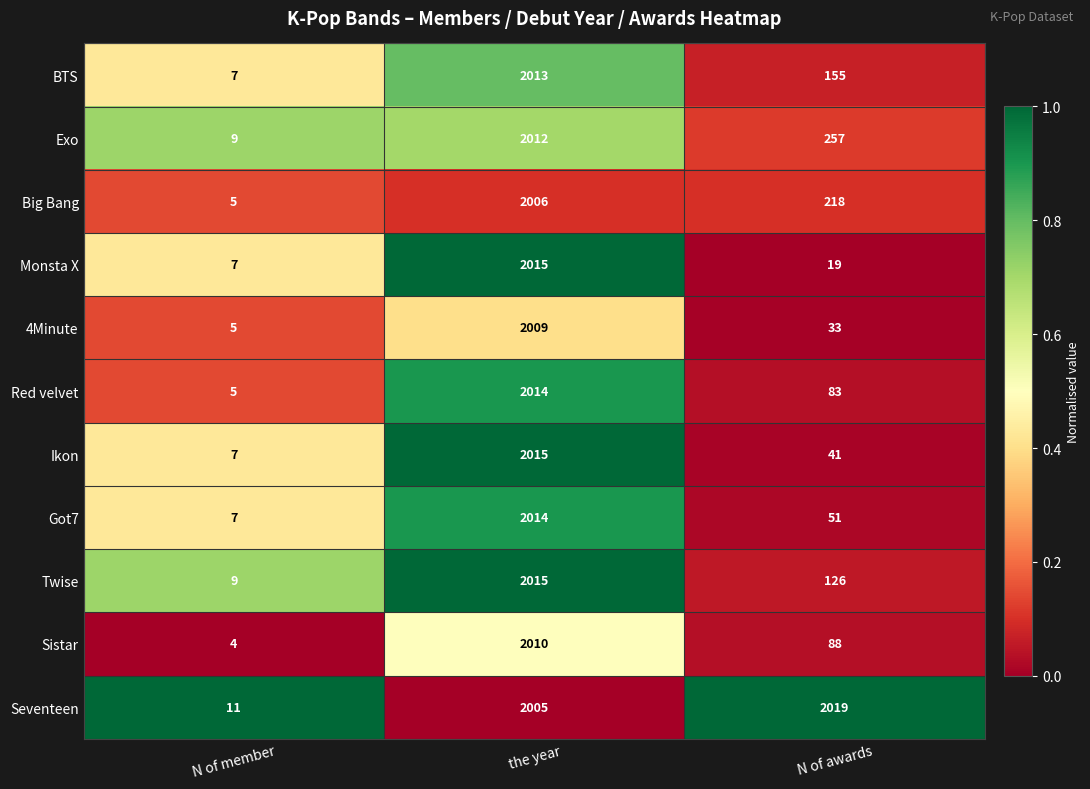

The value of BTS at the year is 689. True or false?

False